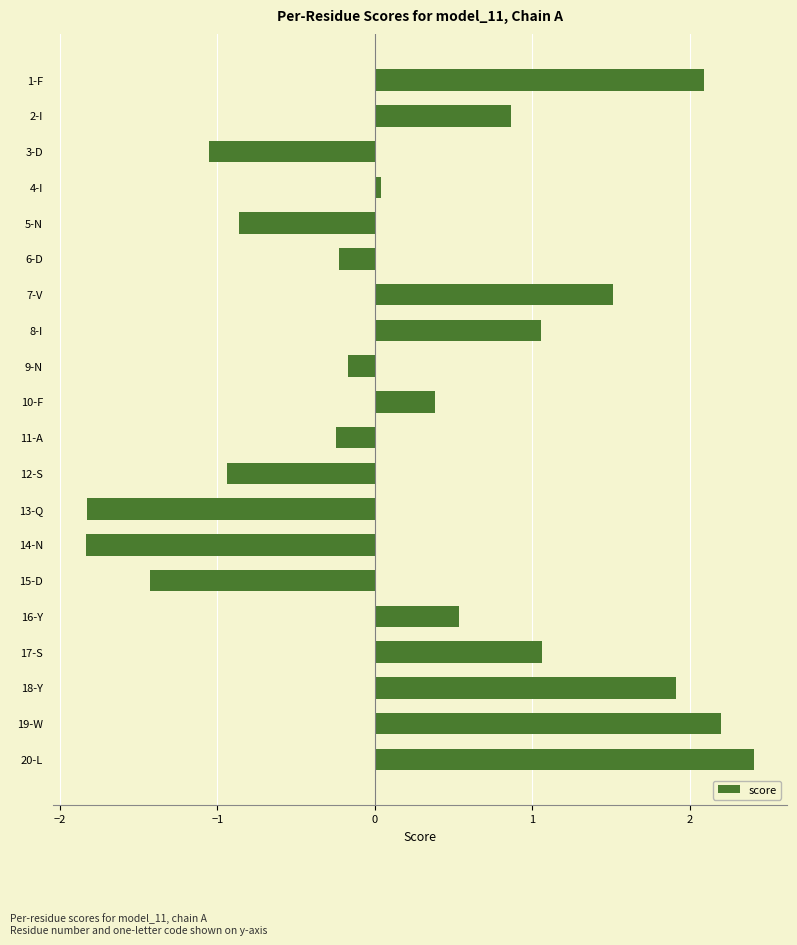

How many distinct data groups are displayed?

1